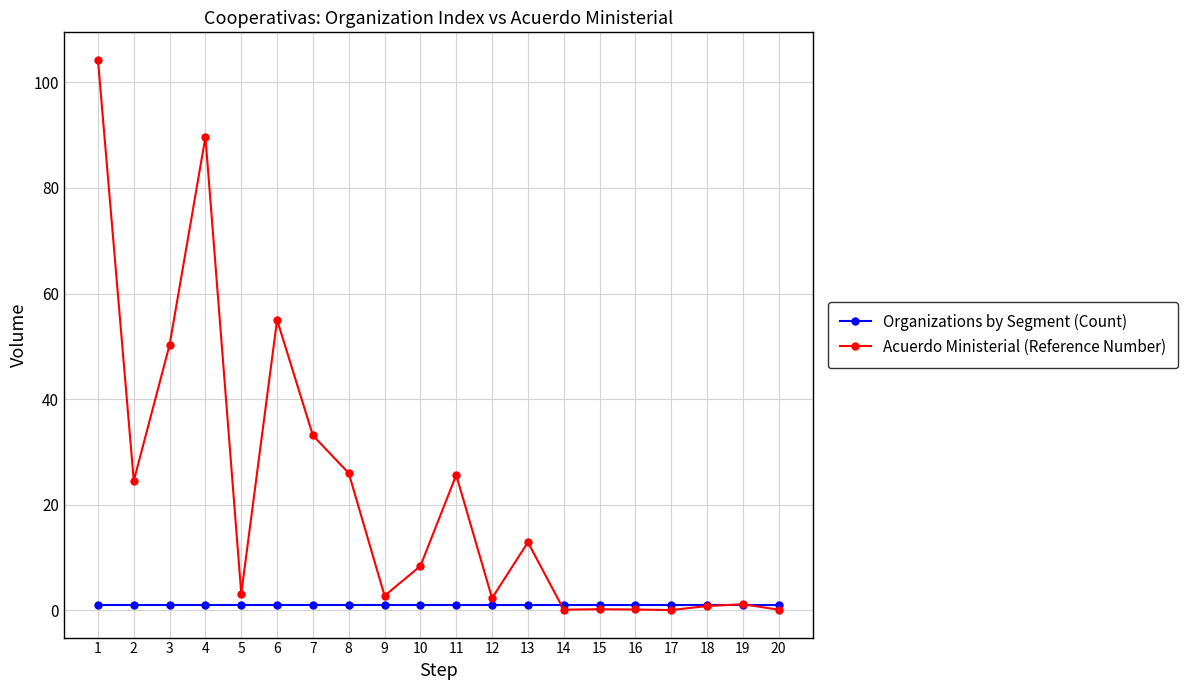

Which series has the widest spread of values?

Acuerdo Ministerial (Reference Number)